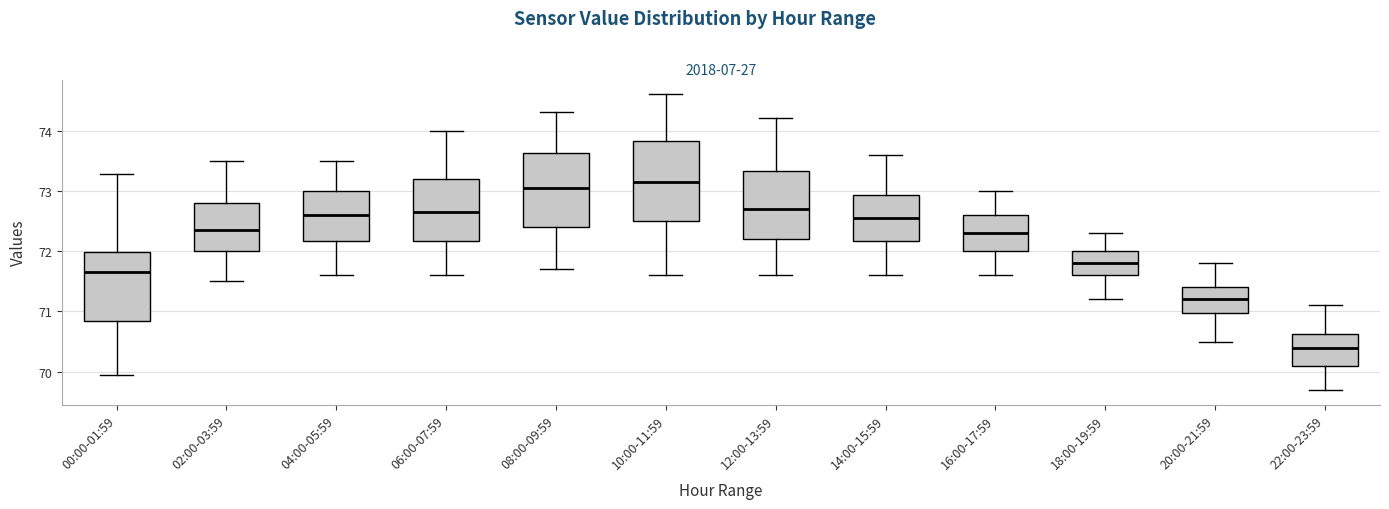

Reading left to right, transcribe this box plot: for each box, give where its median line is, the range the box spans, and where its two whiskers end, as read against the y-axis. The values are not printed on the chart, so give them approximately, as read against the axis.

00:00-01:59: median 71.7, box 70.8 to 72.0, whiskers 69.9 to 73.3
02:00-03:59: median 72.4, box 72.0 to 72.8, whiskers 71.5 to 73.5
04:00-05:59: median 72.6, box 72.2 to 73.0, whiskers 71.6 to 73.5
06:00-07:59: median 72.7, box 72.2 to 73.2, whiskers 71.6 to 74.0
08:00-09:59: median 73.1, box 72.4 to 73.6, whiskers 71.7 to 74.3
10:00-11:59: median 73.2, box 72.5 to 73.8, whiskers 71.6 to 74.6
12:00-13:59: median 72.7, box 72.2 to 73.3, whiskers 71.6 to 74.2
14:00-15:59: median 72.6, box 72.2 to 72.9, whiskers 71.6 to 73.6
16:00-17:59: median 72.3, box 72.0 to 72.6, whiskers 71.6 to 73.0
18:00-19:59: median 71.8, box 71.6 to 72.0, whiskers 71.2 to 72.3
20:00-21:59: median 71.2, box 71.0 to 71.4, whiskers 70.5 to 71.8
22:00-23:59: median 70.4, box 70.1 to 70.6, whiskers 69.7 to 71.1